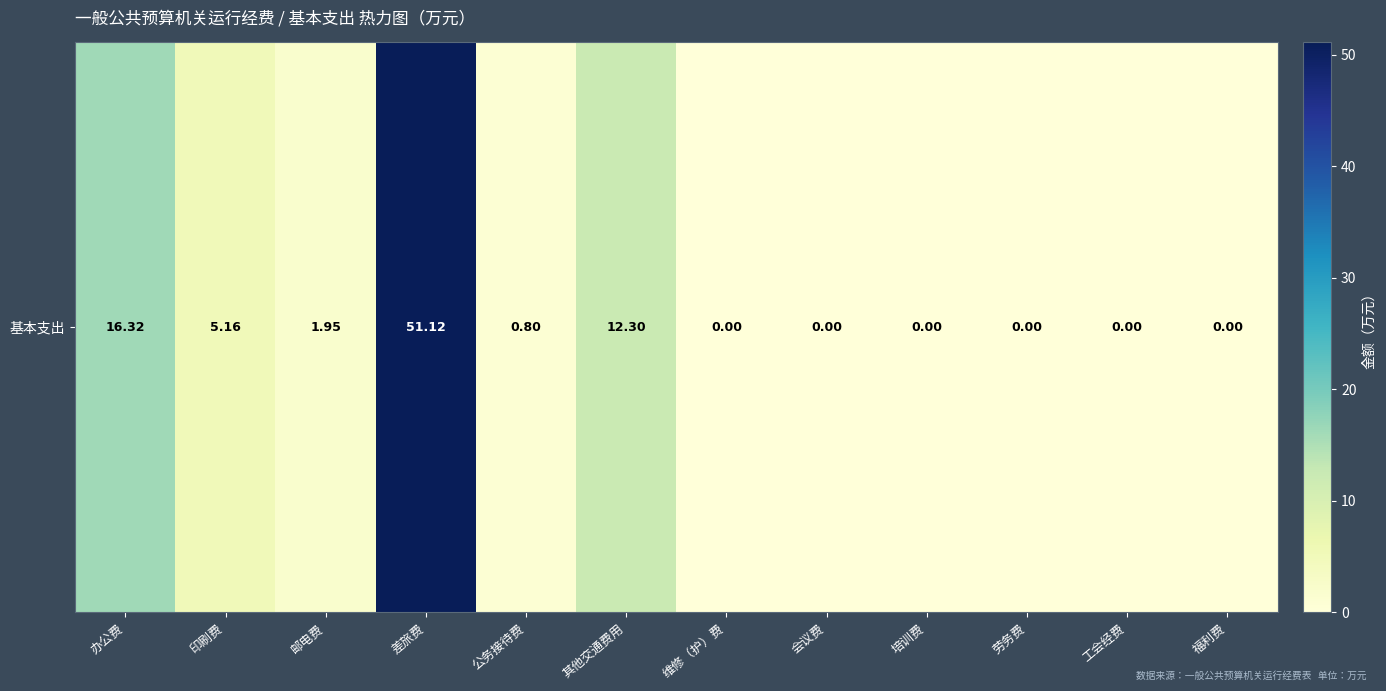

How many positive values are there?

6